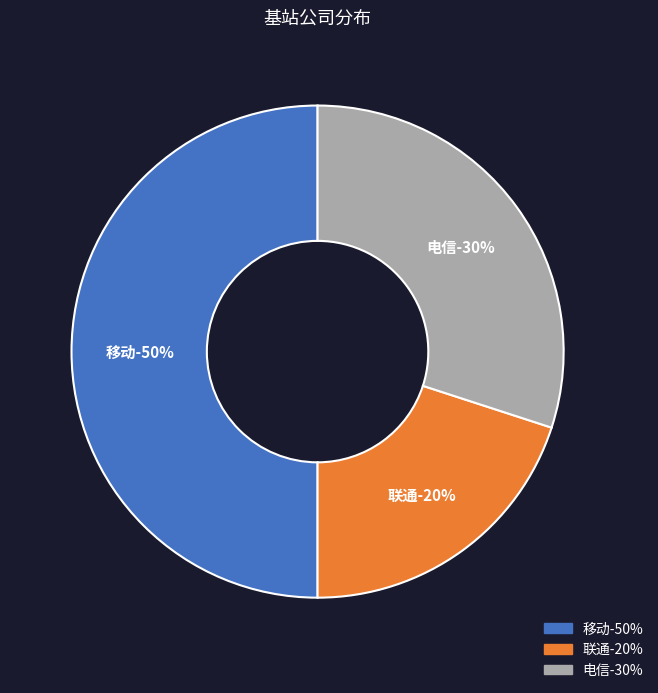

Is it true that 联通 is 8% of the pie?

False